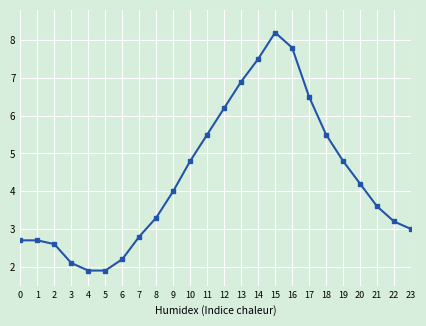

What is the average value?

4.3